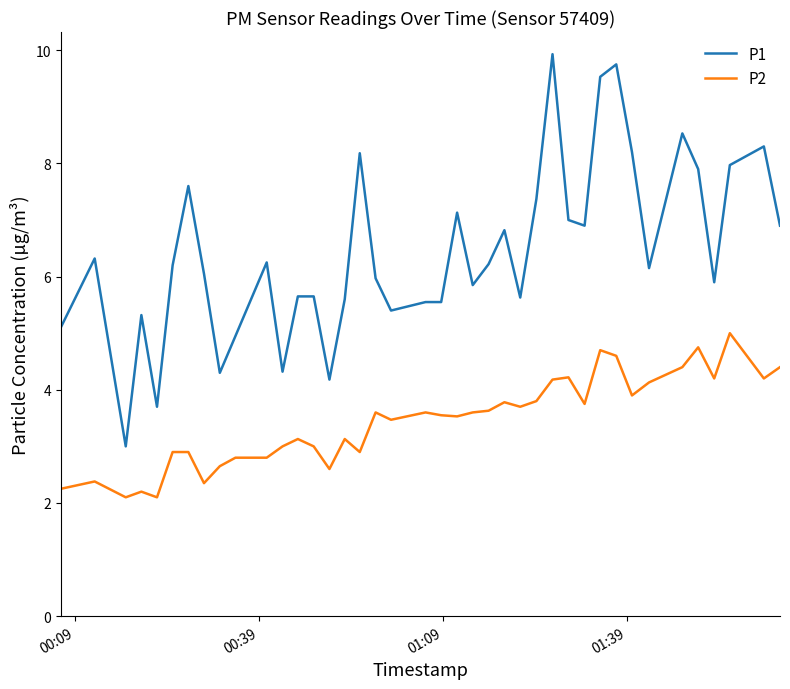

What is the maximum value shown in the chart?

9.9